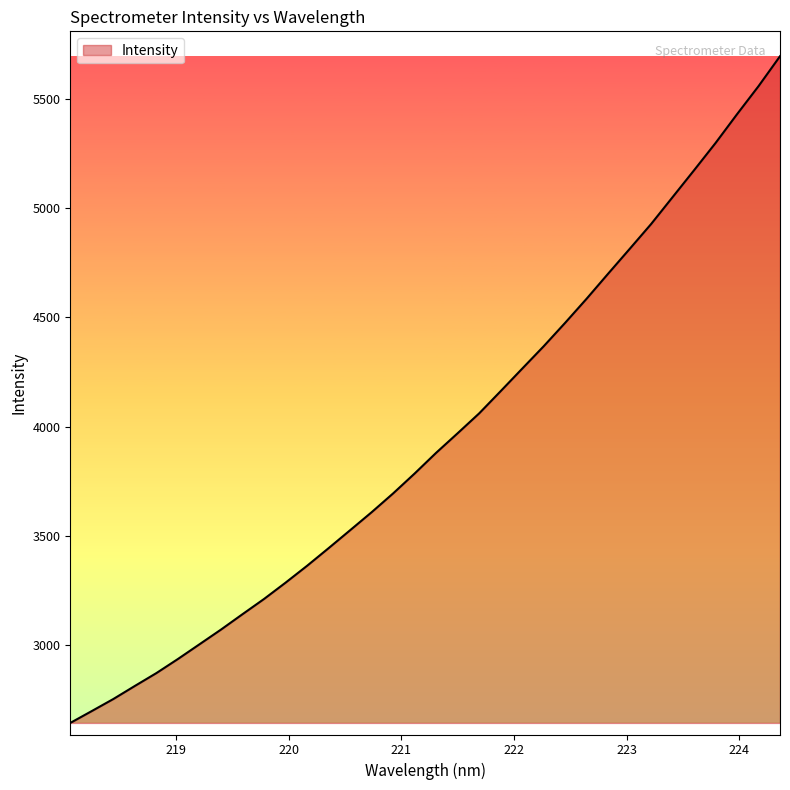

What is the greatest value displayed?

5694.4